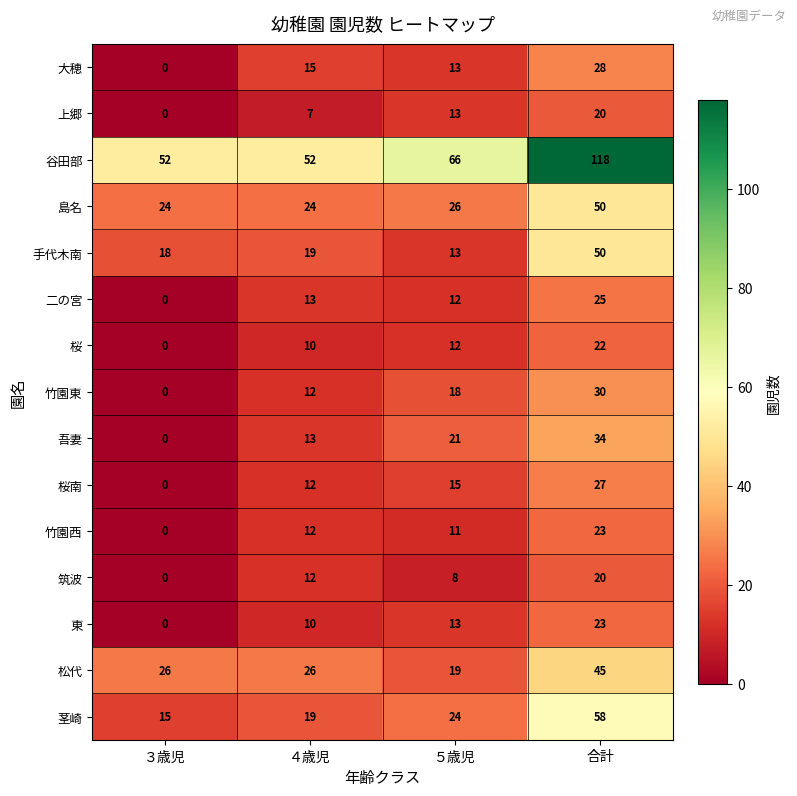

What is the average value of the 筑波 series?

10